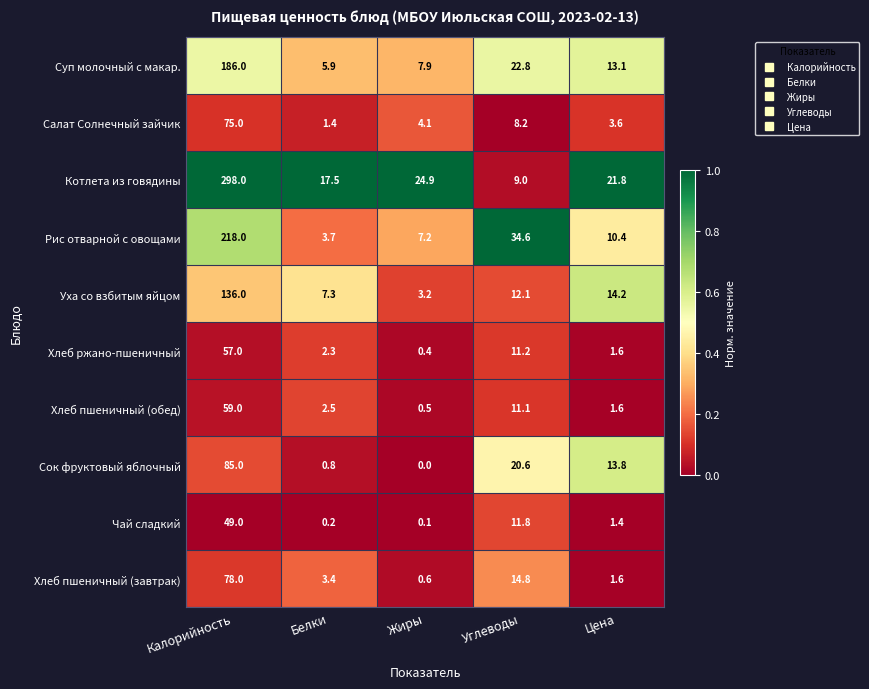

What is the sum of the Сок фруктовый яблочный values at Углеводы and Белки?

21.4